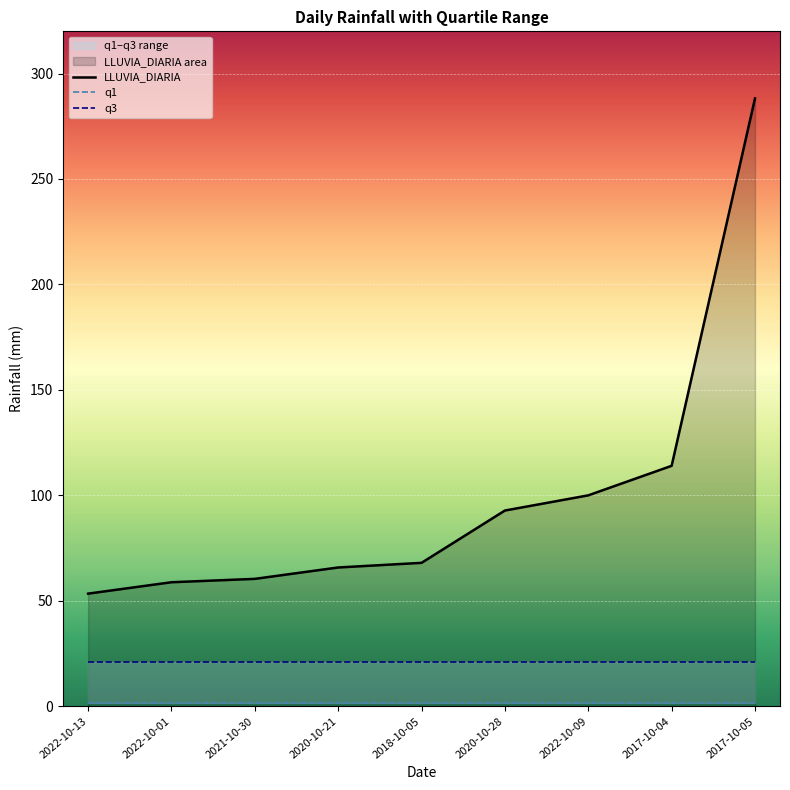

What is the sum of the q3 values at 2017-10-05 and 2022-10-13?

42.4